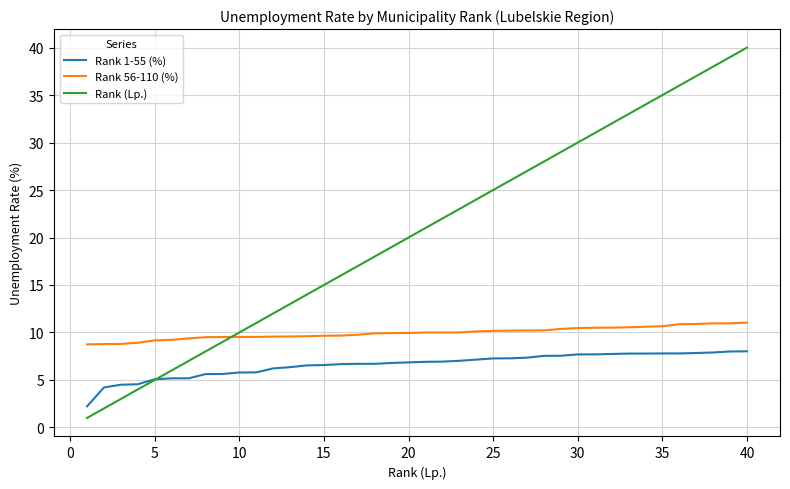

What is the minimum value shown in the chart?

1.0